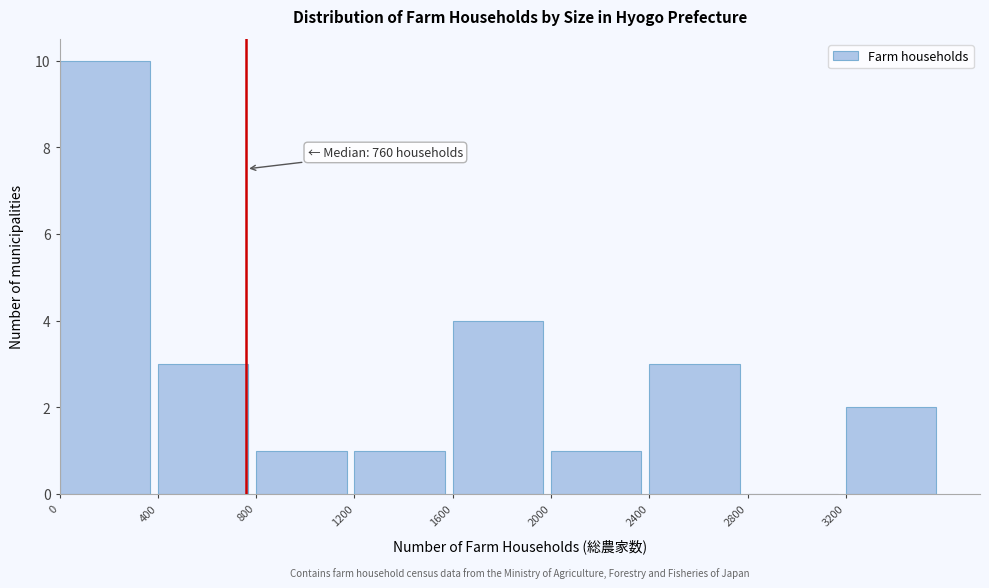

Over which range of the x-axis is the bar tallest?

0 to 400